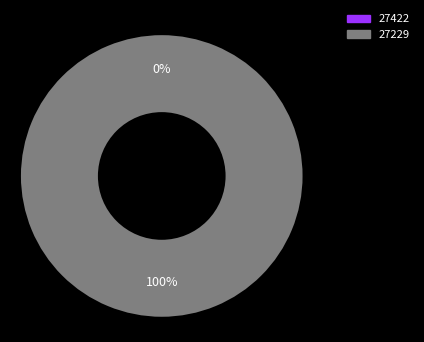

How much of the chart is everything except 27422?

100.0%